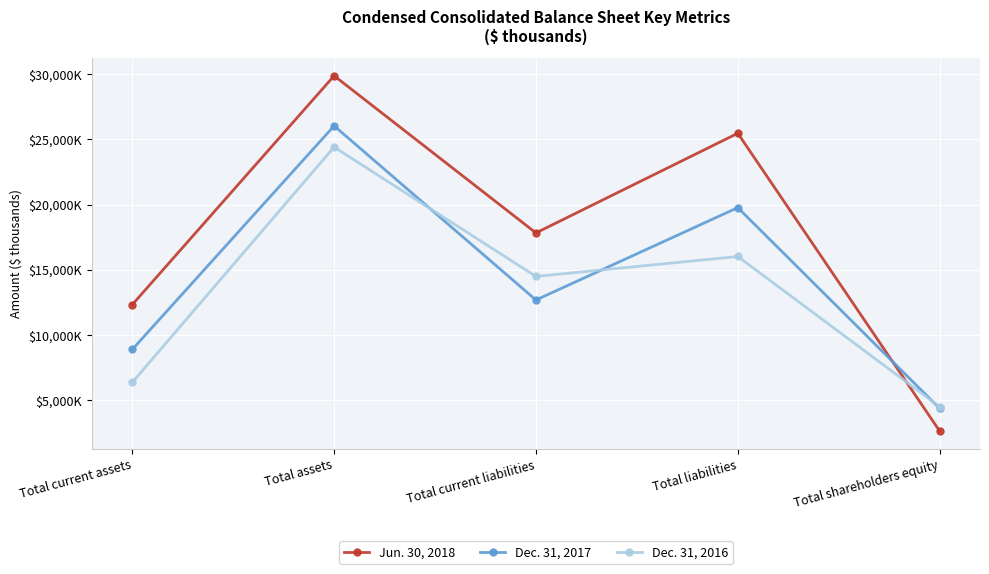

Which has a higher value, Total current assets or Total liabilities?

Total liabilities